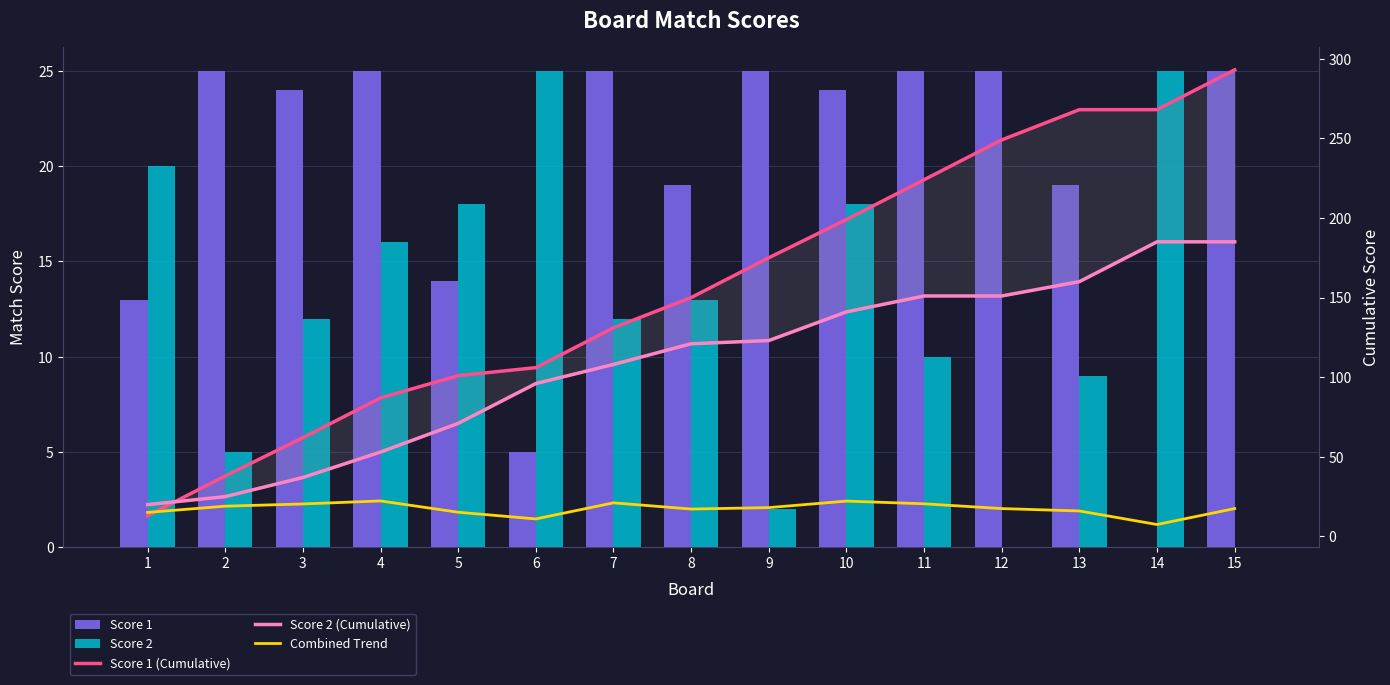

What is the difference between the Score 2 (Cumulative) values at 1 and 4?

33.0